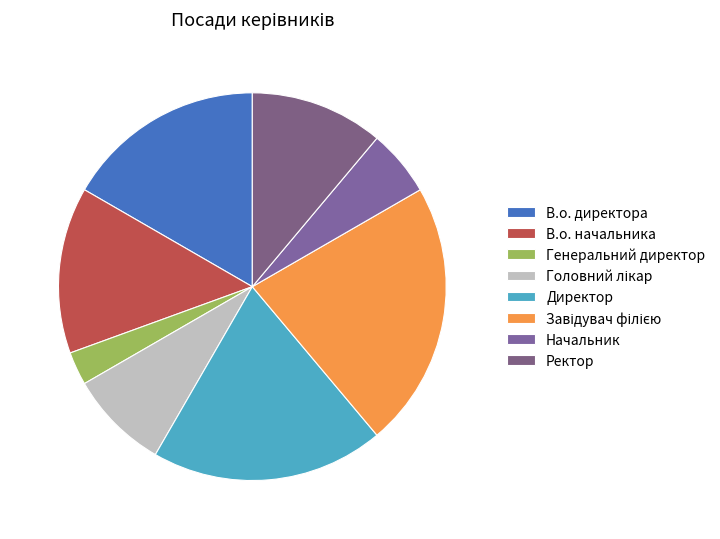

What is the total percentage of Генеральний директор and В.о. начальника?

16.7%